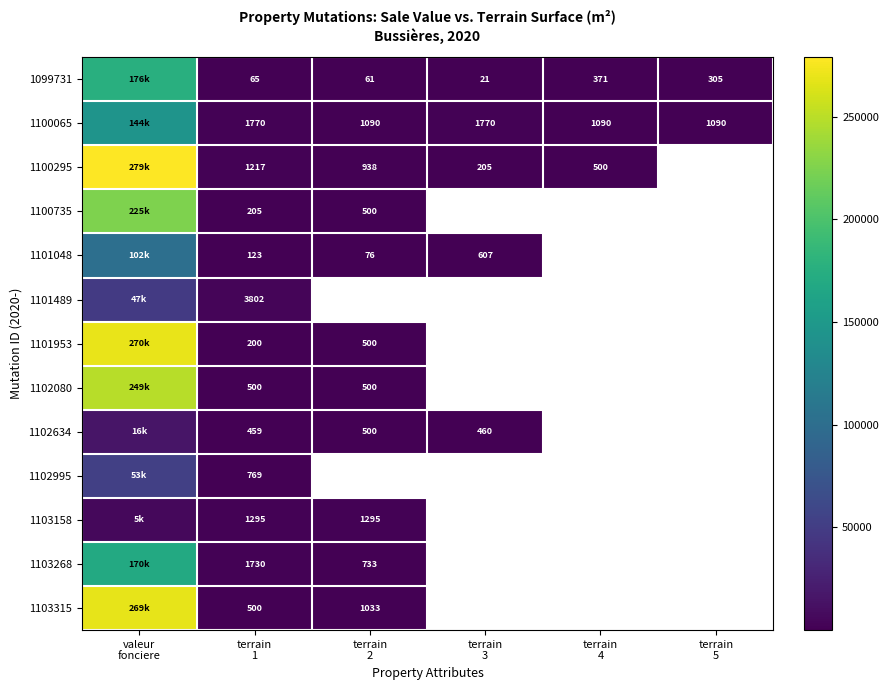

What is the sum of all 1100065 values?

150810.0